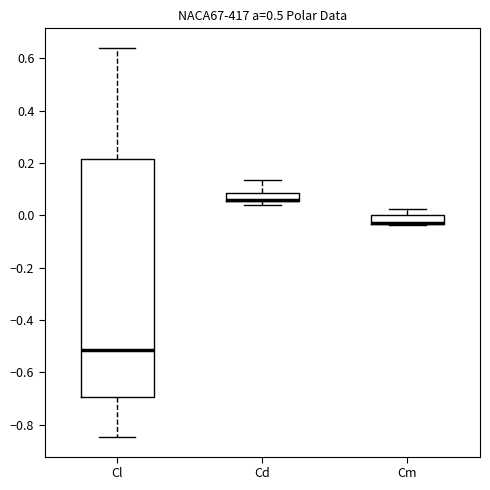

Reading left to right, transcribe this box plot: for each box, give where its median line is, the range the box spans, and where its two whiskers end, as read against the y-axis. The values are not printed on the chart, so give them approximately, as read against the axis.

Cl: median -0.52, box -0.70 to 0.22, whiskers -0.84 to 0.64
Cd: median 0.06 (drawn on the box's lower edge), box 0.06 to 0.08, whiskers 0.04 to 0.14
Cm: median -0.02 (drawn on the box's lower edge), box -0.04 to 0.00, whiskers -0.04 to 0.02